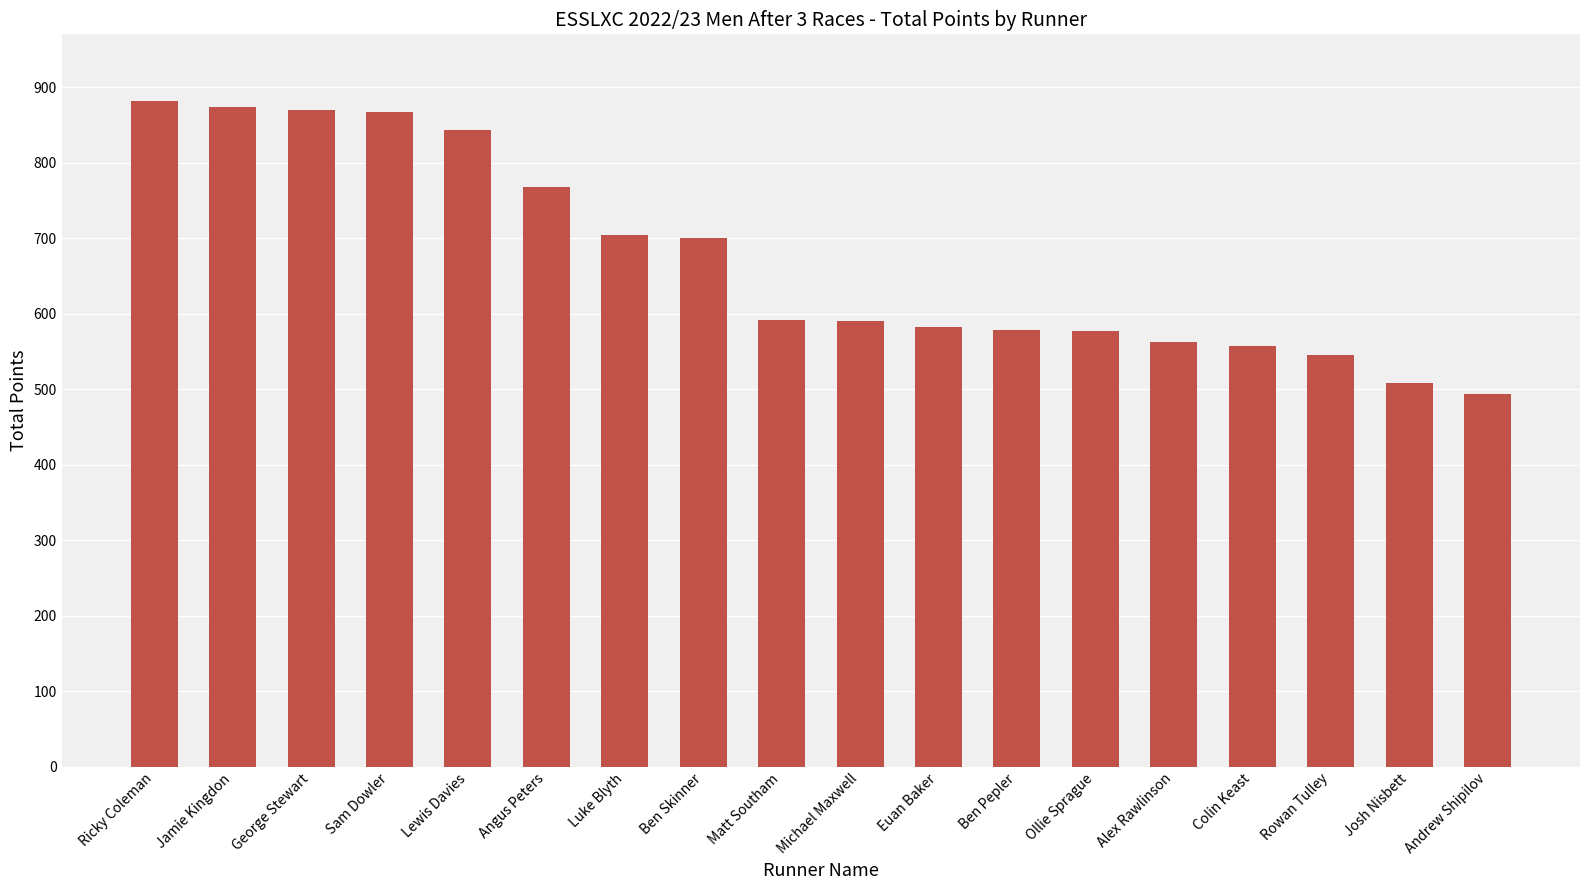

Which has a higher value, Euan Baker or Matt Southam?

Matt Southam